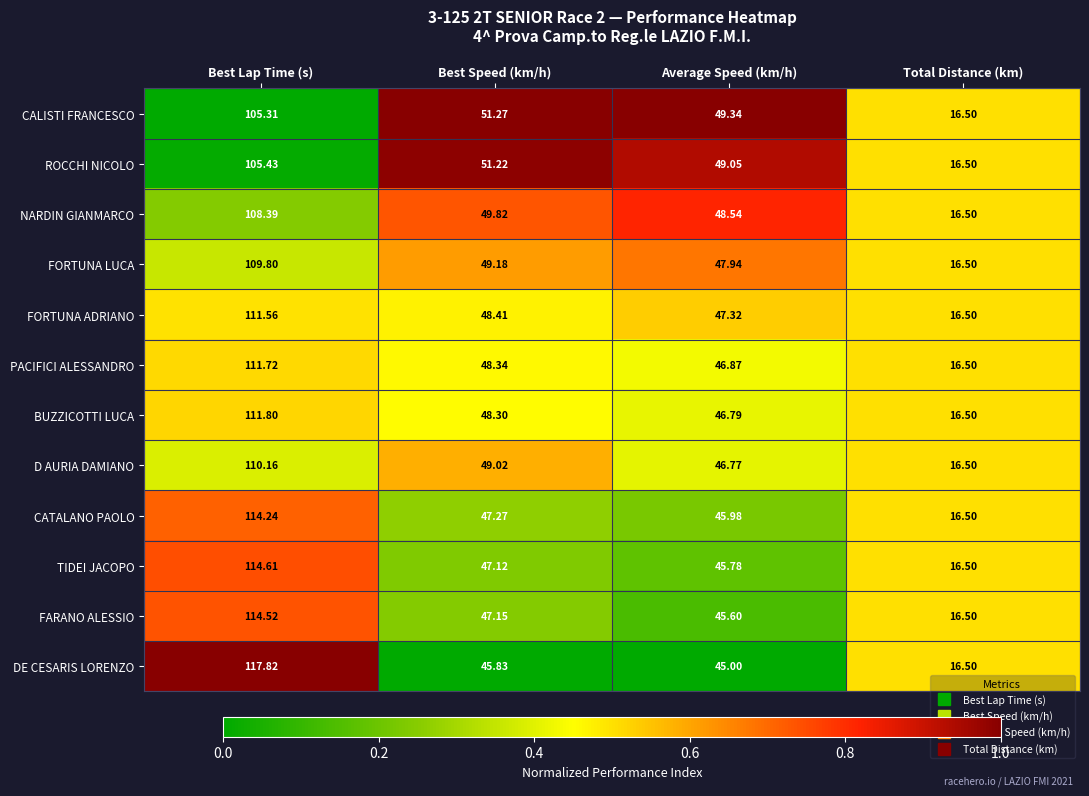

Where does the BUZZICOTTI LUCA series first go above 48?

Best Lap Time (s)